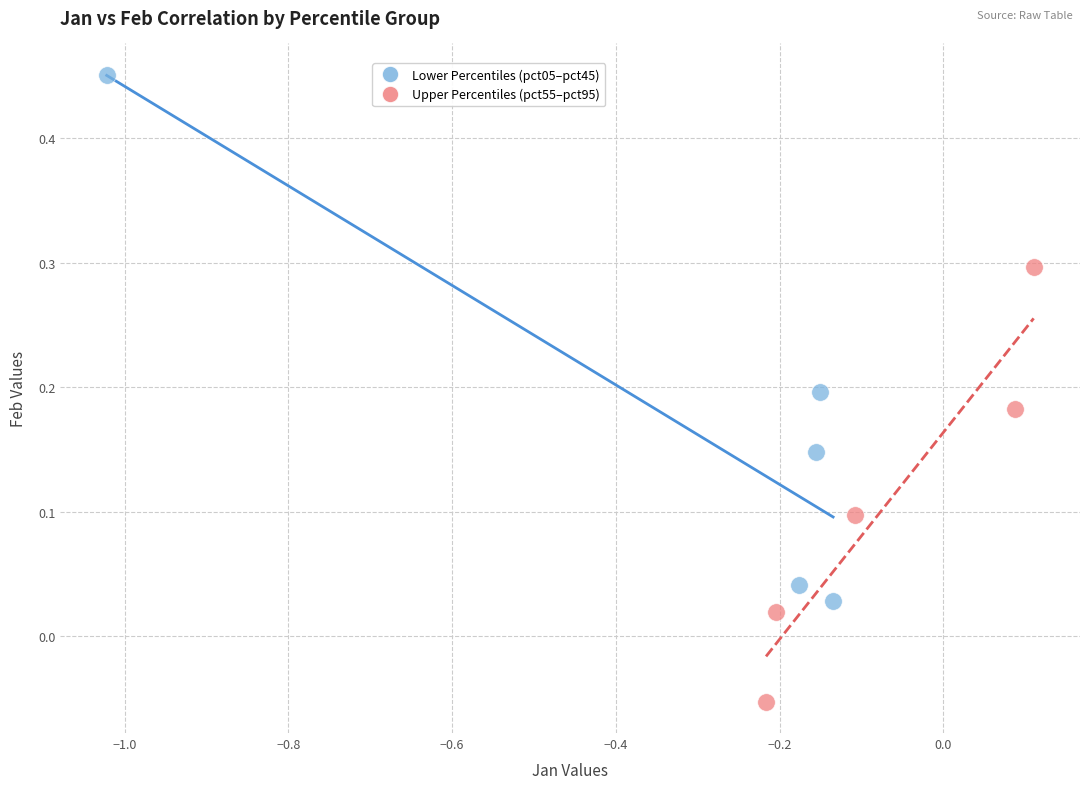

Which series reaches the maximum Y coordinate?

Lower Percentiles (pct05–pct45)